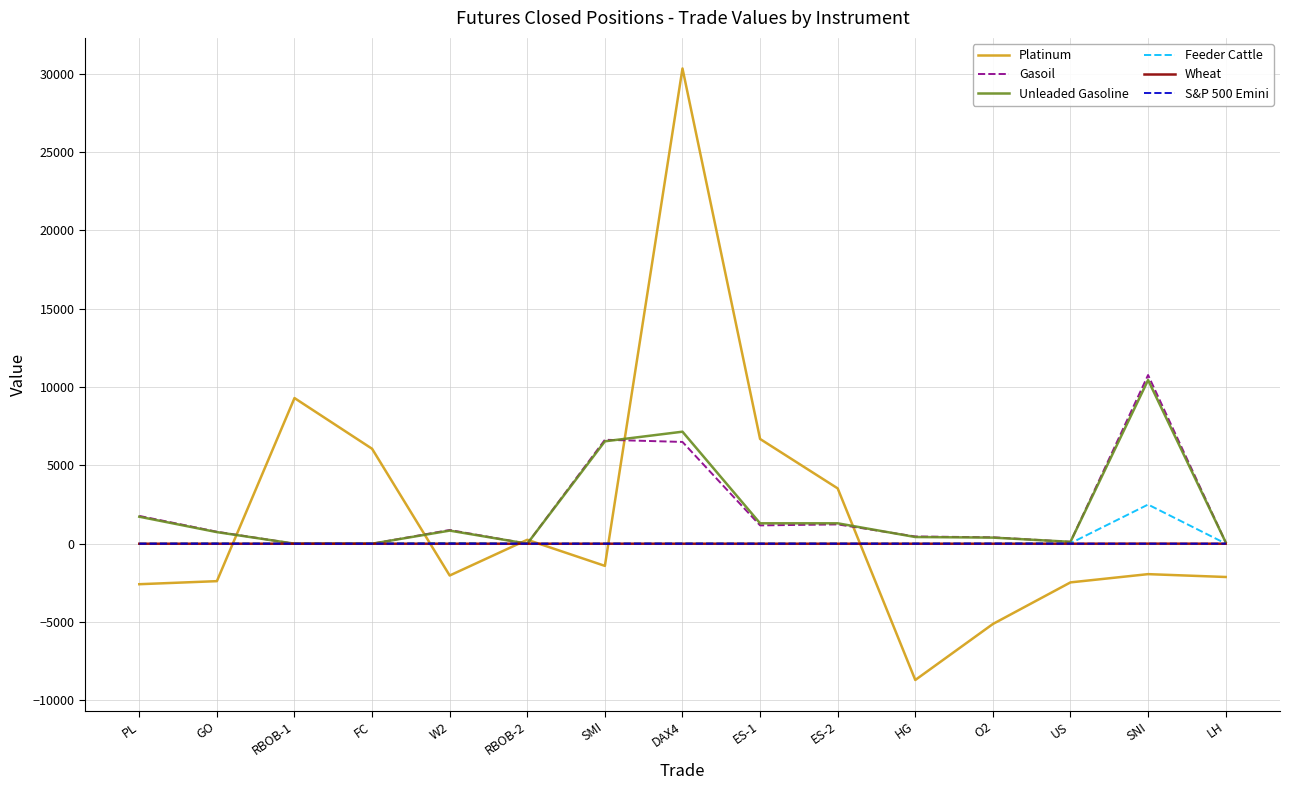

True or false: Wheat has a value of 0.0 at LH.

True